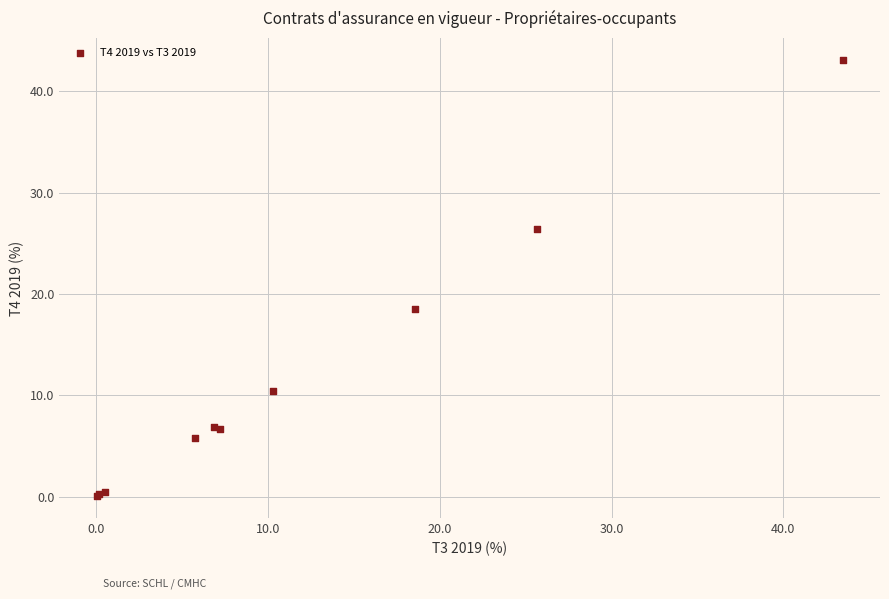

What Y value in the scatter plot is closest to 21?

18.5